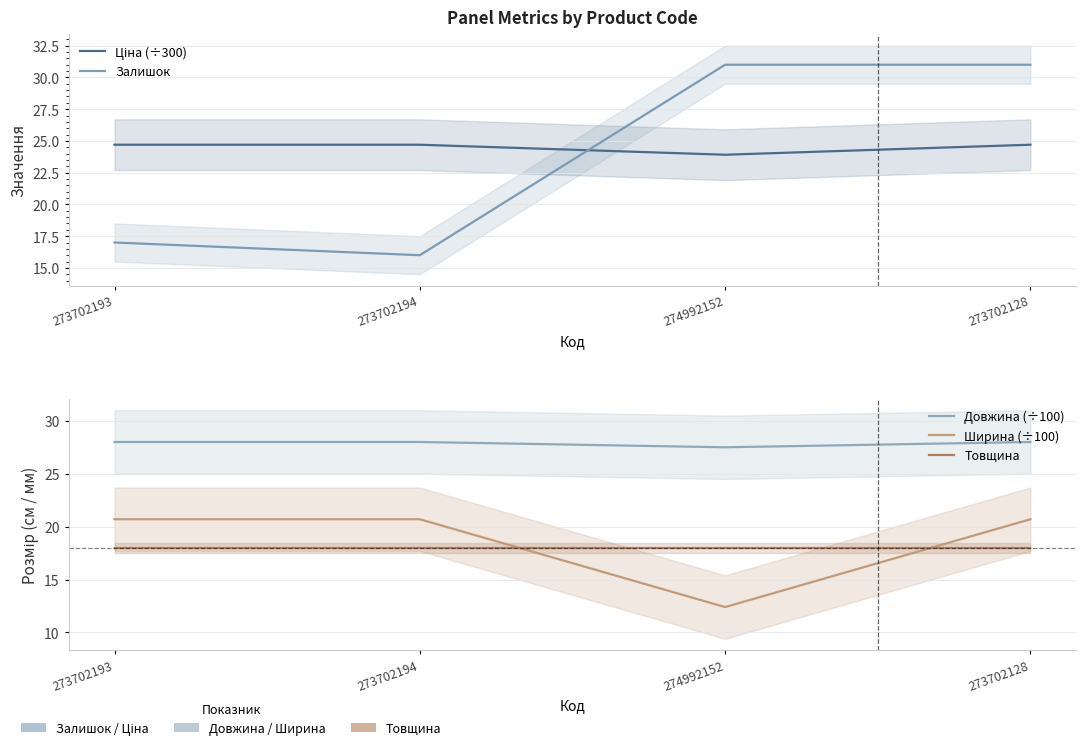

What is the greatest value displayed?

31.0